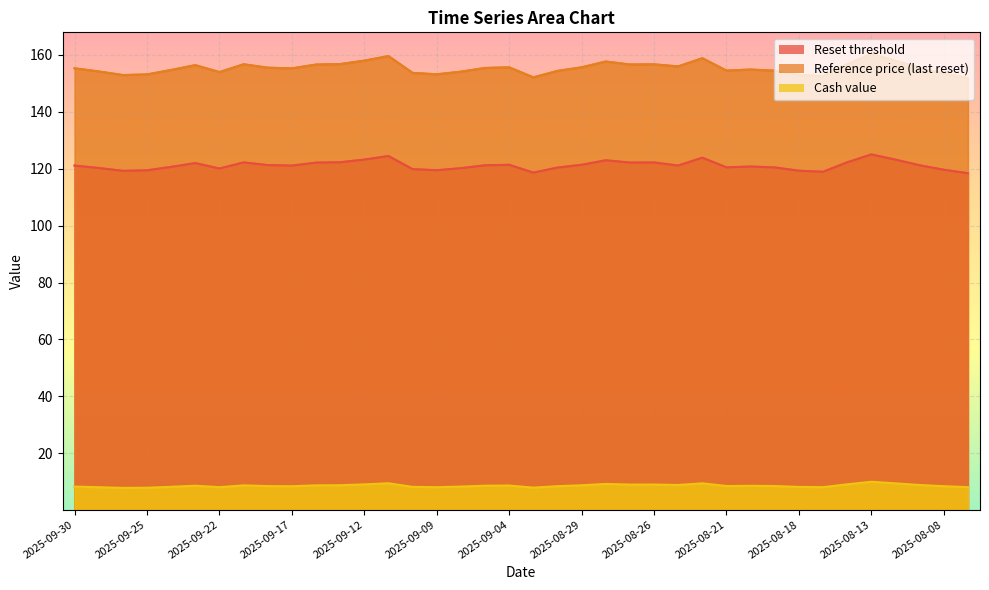

List the series in order of their peak value, lowest first.

Cash value, Reset threshold, Reference price (last reset)